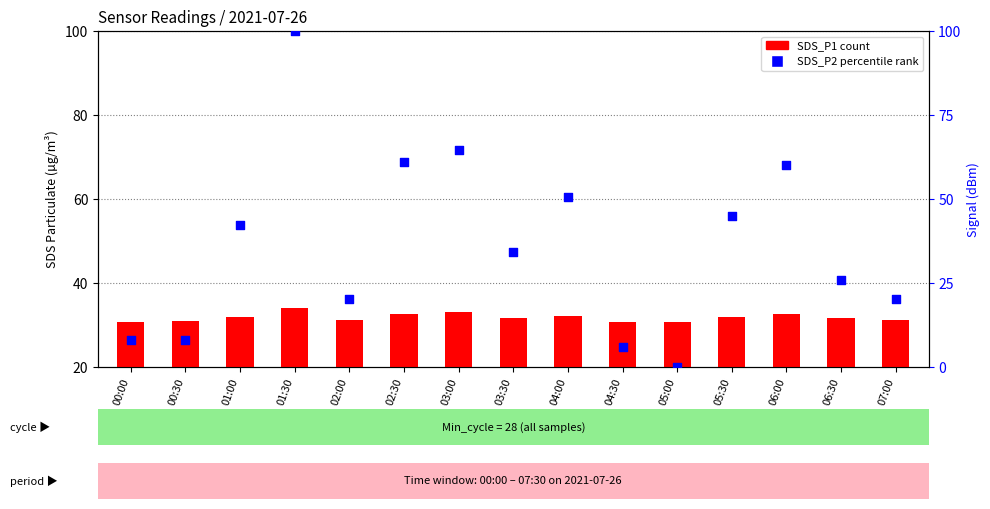

Which series contains the lowest Y value?

SDS_P2 (normalized)